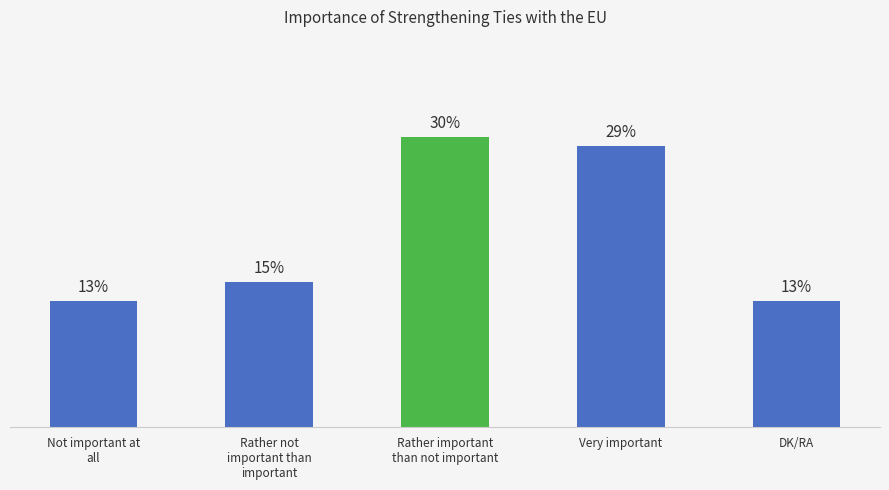

Where does the data first go above 15?

Rather important than not important